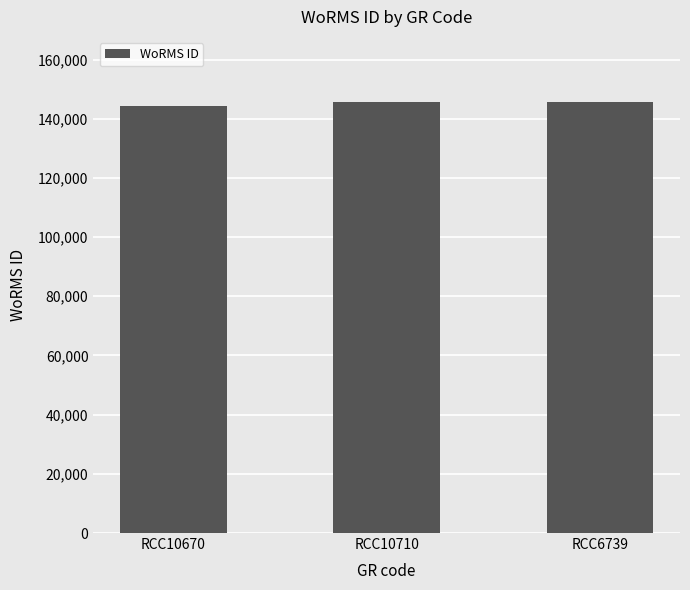

Are the bars horizontal?

No